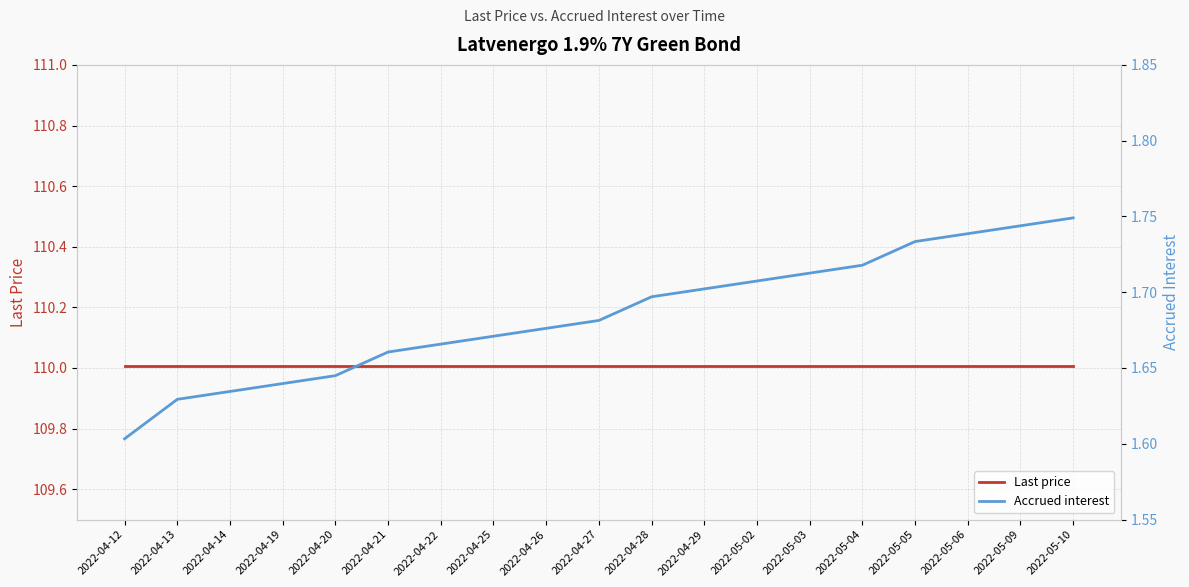

What is the smallest value displayed?

1.6